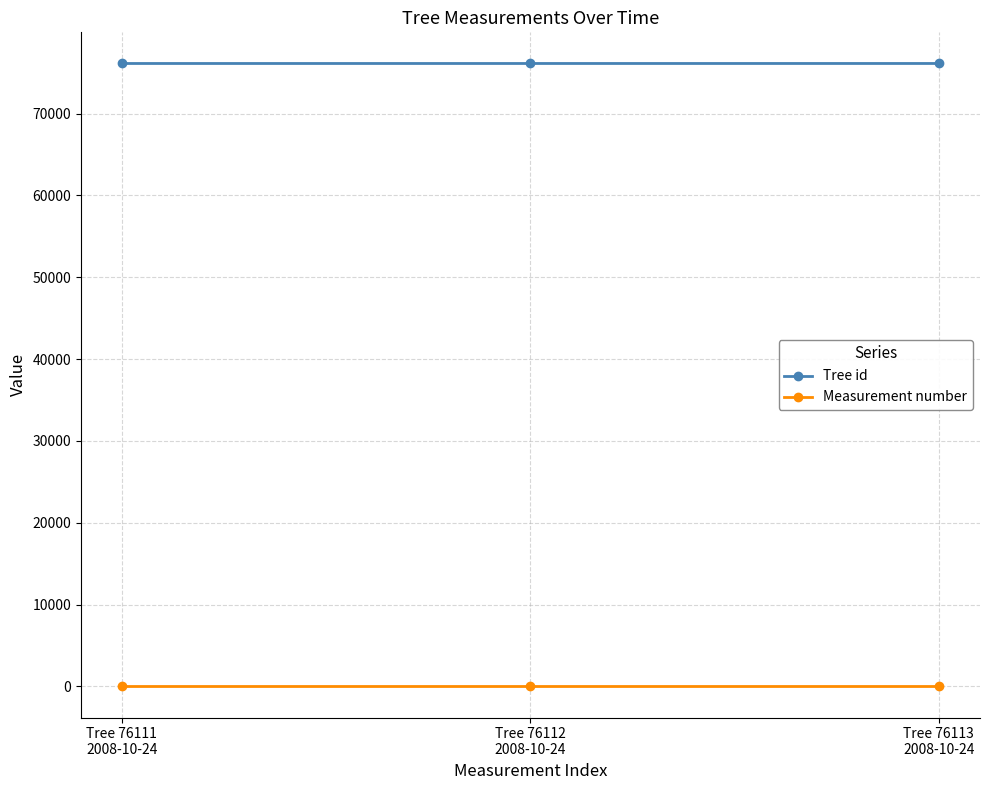

What is the label of the 1st point from the left?

Tree 76111
2008-10-24